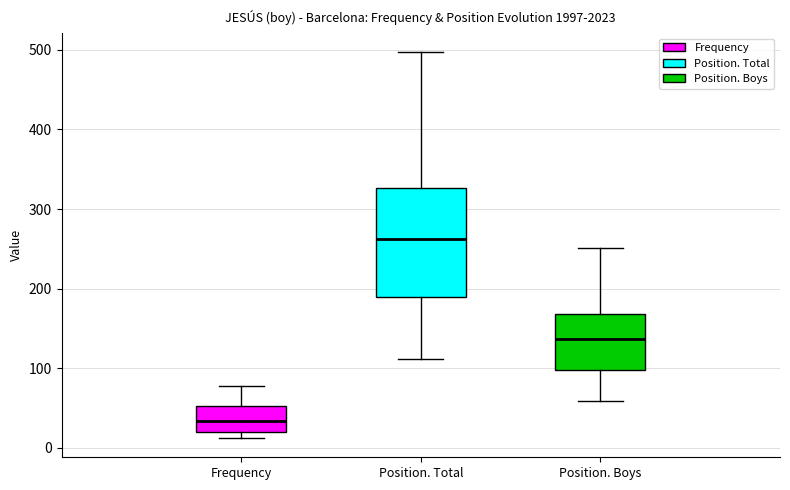

Comparing the boxes themselves (not the whiskers), which one is the tallest?

Position. Total